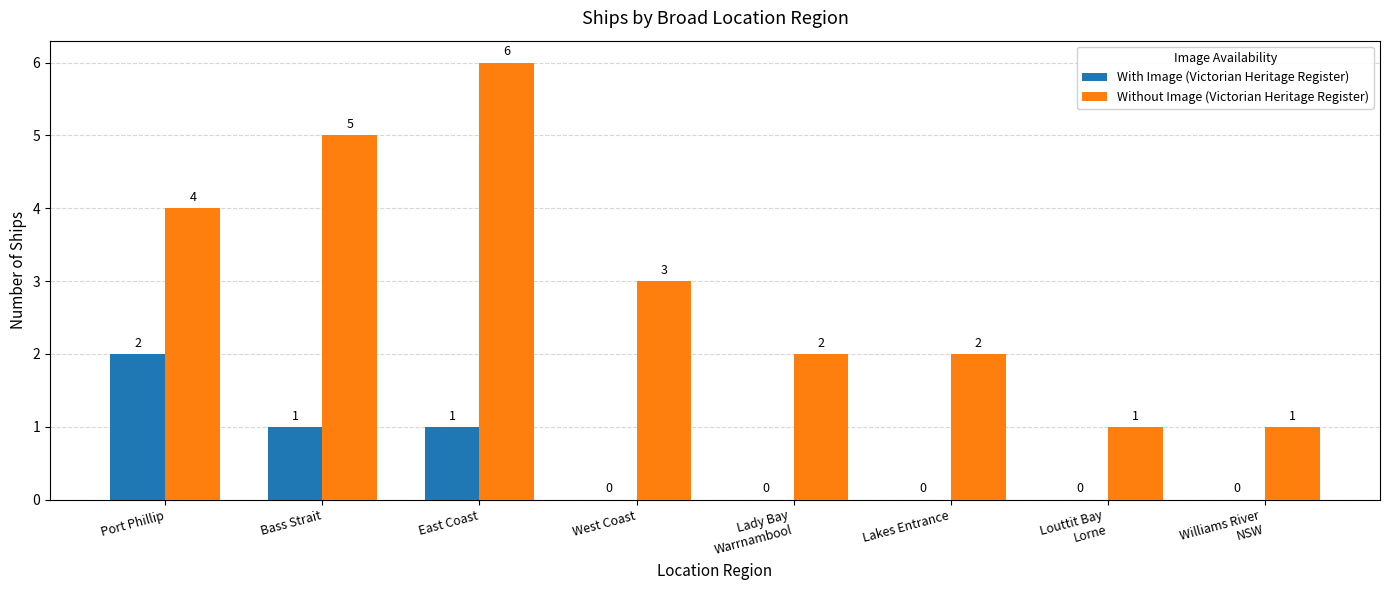

True or false: With Image (Victorian Heritage Register) has a value of -1 at West Coast.

False